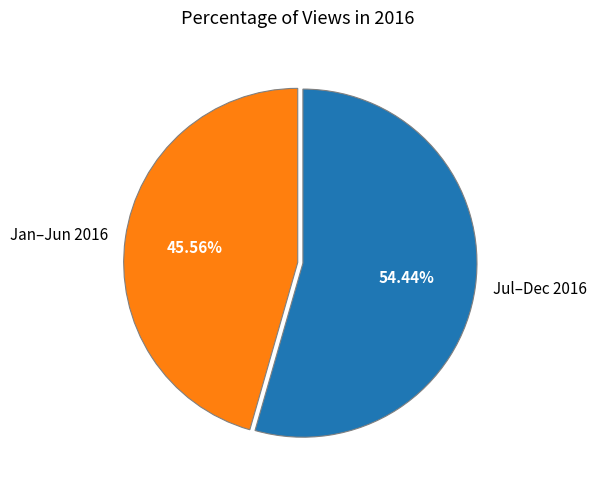

Do Jul–Dec 2016 and Jan–Jun 2016 together represent more than half of the pie?

Yes